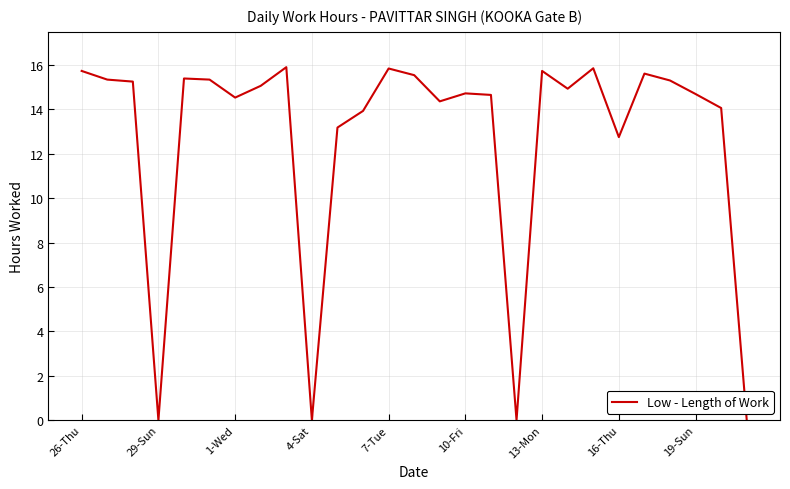

What is the maximum value shown in the chart?

15.9